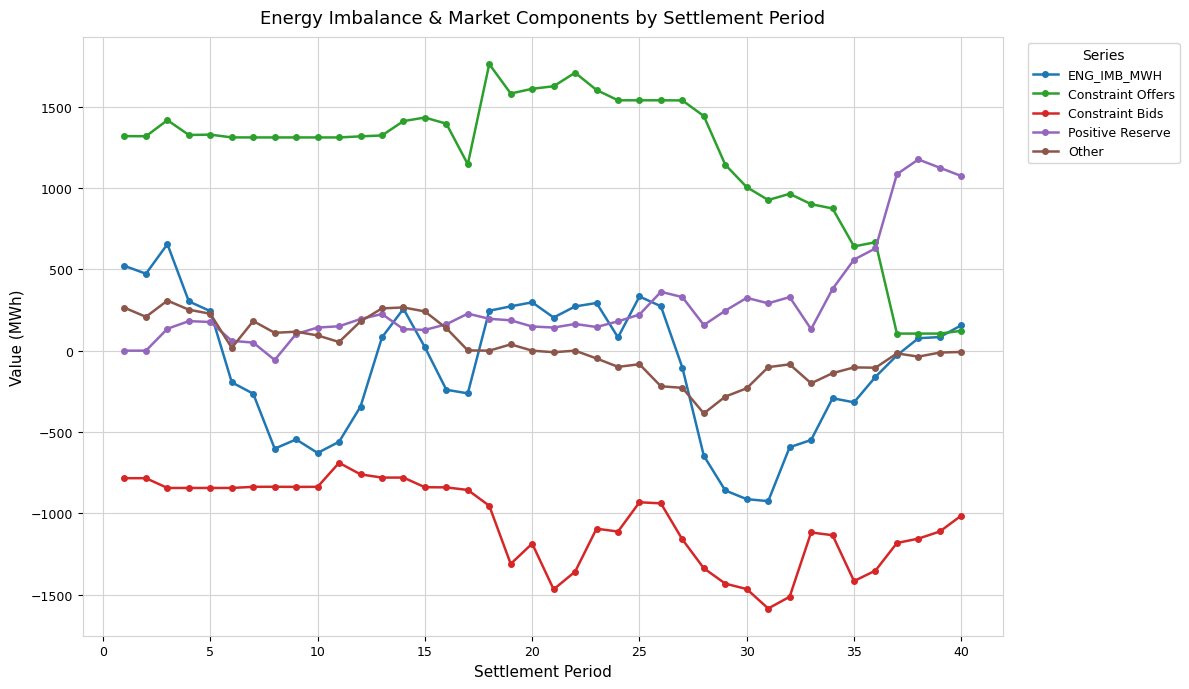

In ENG_IMB_MWH, how many points are higher than both neighbors (excluding endpoints)?

7